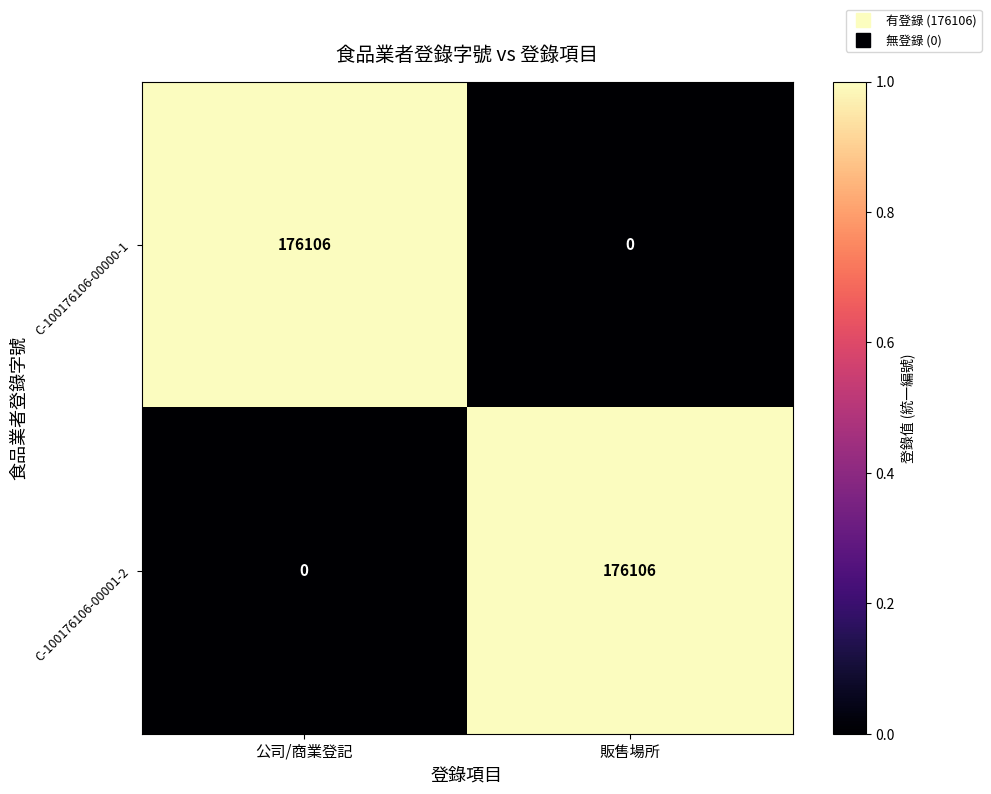

The value of C-100176106-00001-2 at 公司/商業登記 is 100105. True or false?

False